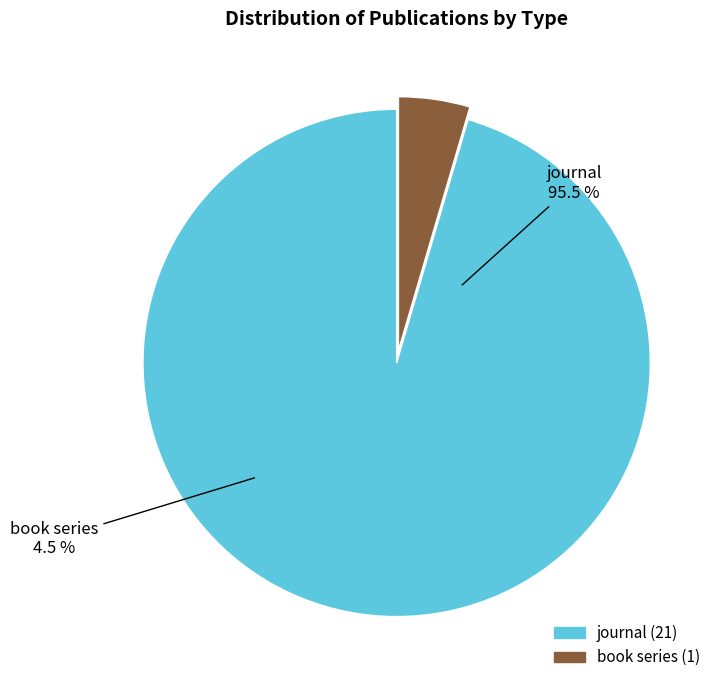

Is there a majority slice in this chart?

Yes